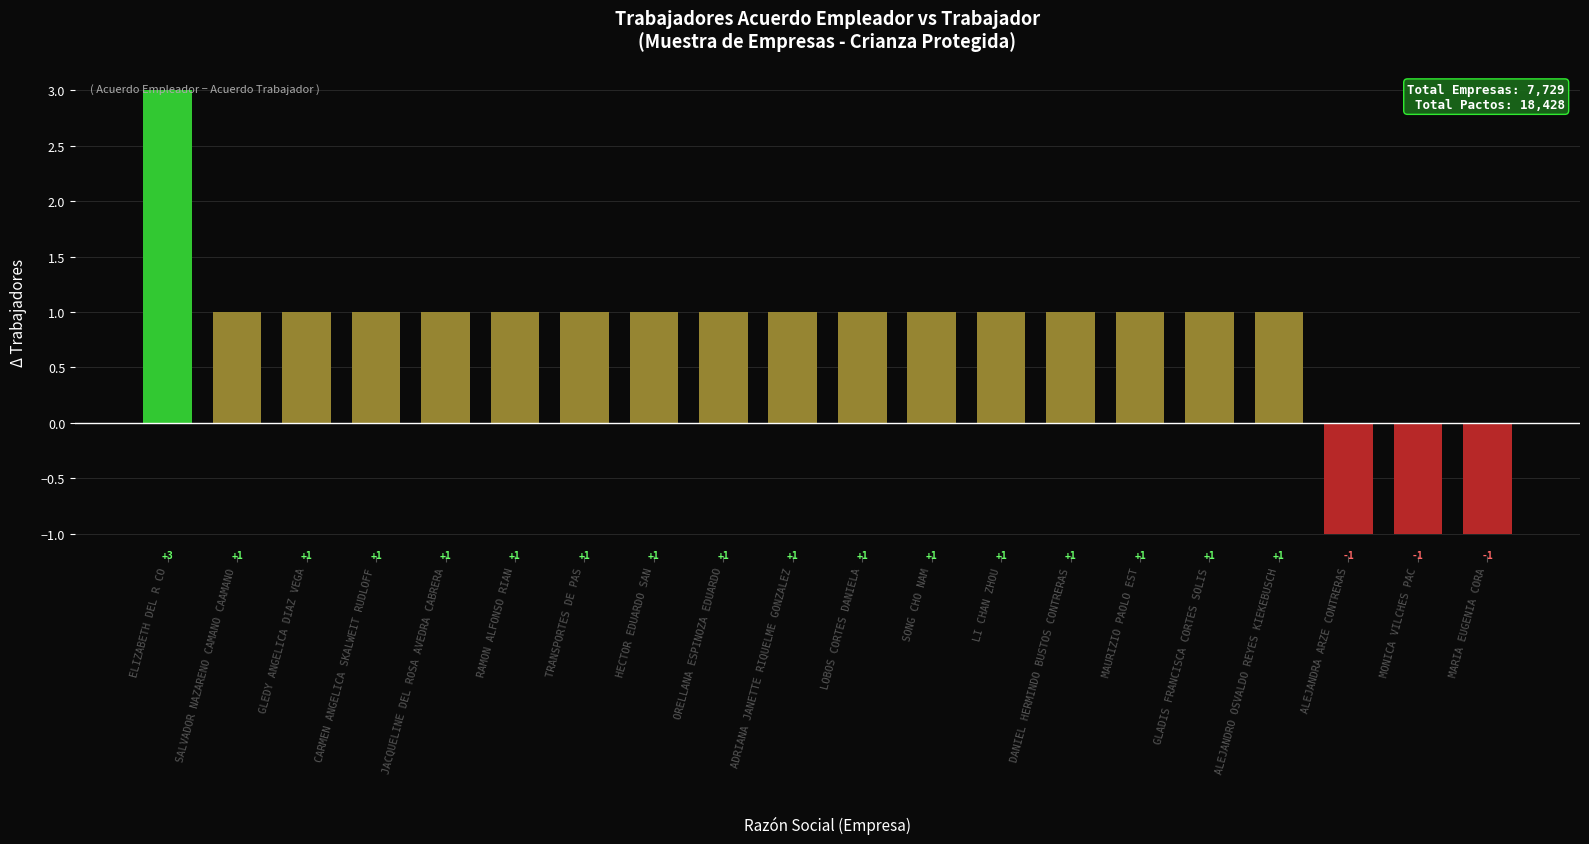

Reading right to left, what are all the values shown in this chart?

MARIA EUGENIA CORA=-1	MONICA VILCHES PAC=-1	ALEJANDRA ARZE CONTRERAS=-1	ALEJANDRO OSVALDO REYES KIEKEBUSCH=1	GLADIS FRANCISCA CORTES SOLIS=1	MAURIZIO PAOLO EST=1	DANIEL HERMINDO BUSTOS CONTRERAS=1	LI CHAN ZHOU=1	SONG CHO NAM=1	LOBOS CORTES DANIELA=1	ADRIANA JANETTE RIQUELME GONZALEZ=1	ORELLANA ESPINOZA EDUARDO=1	HECTOR EDUARDO SAN=1	TRANSPORTES DE PAS=1	RAMON ALFONSO RIAN=1	JACQUELINE DEL ROSA AVEDRA CABRERA=1	CARMEN ANGELICA SKALWEIT RUDLOFF=1	GLEDY ANGELICA DIAZ VEGA=1	SALVADOR NAZARENO CAMANO CAAMANO=1	ELIZABETH DEL R CO=3